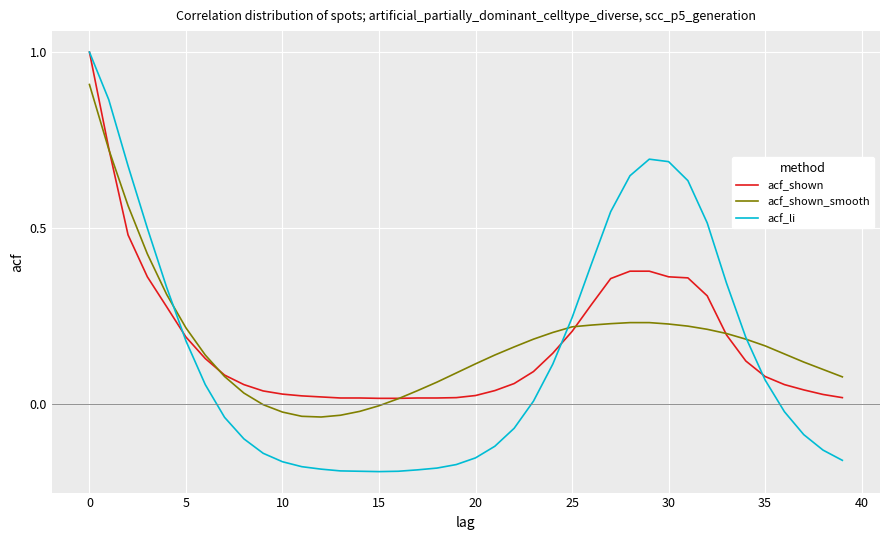

What is the sum of all acf_shown values?

7.1